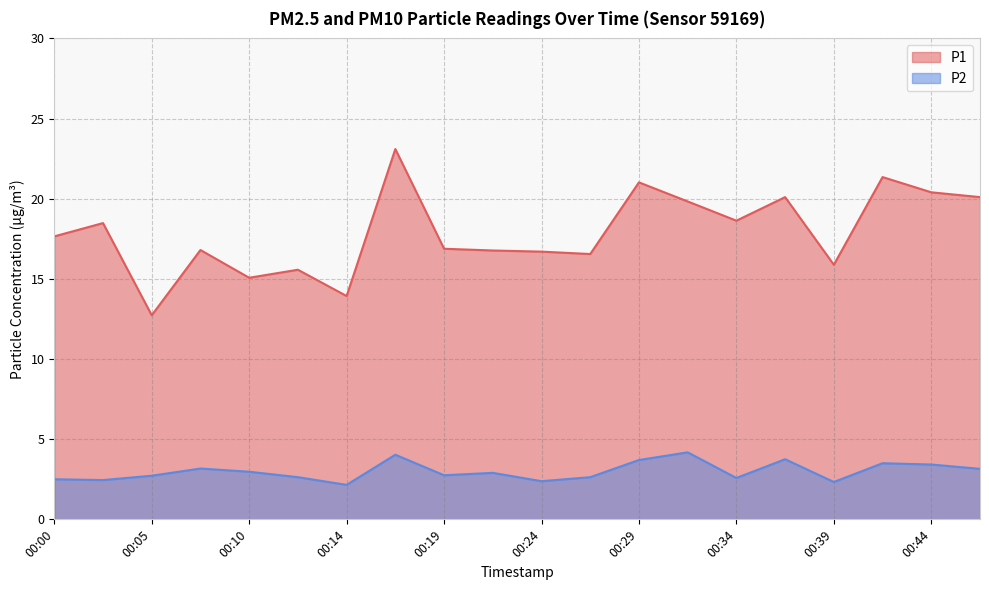

True or false: P1 and P2 cross at least once.

False